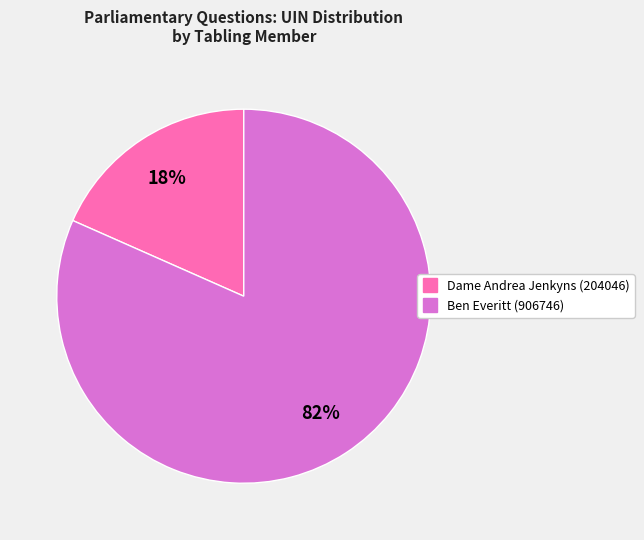

To the nearest percent, what is the average slice percentage?

50%